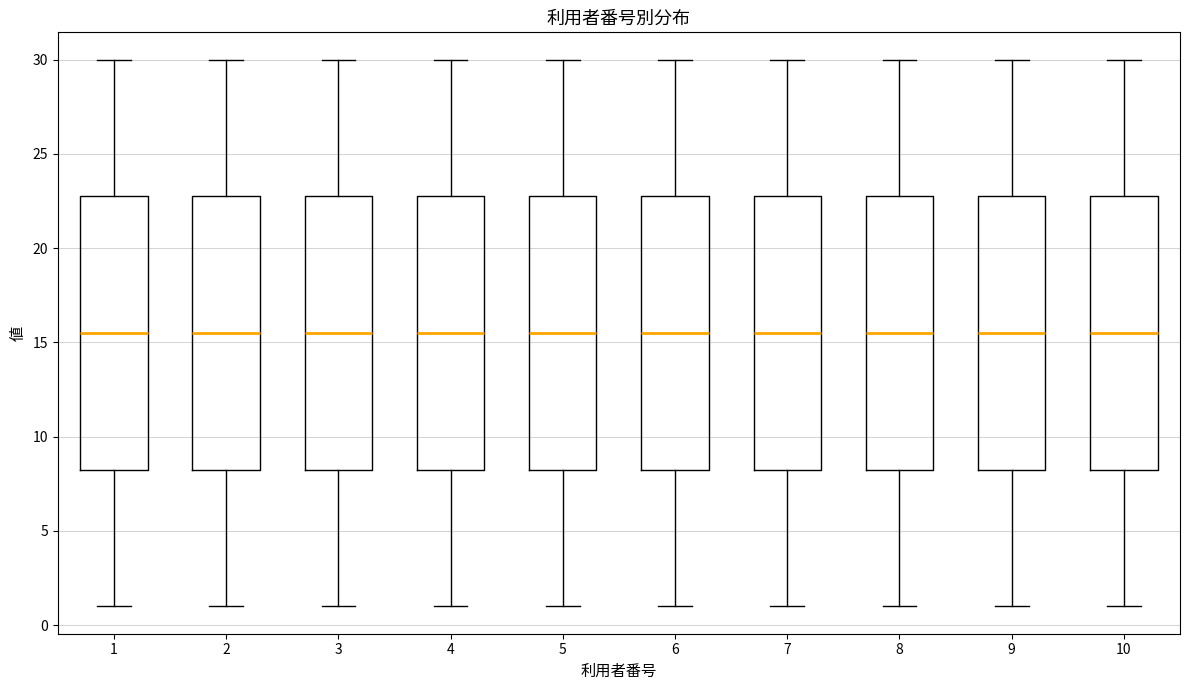

Where does the median line of the box at x = 8 sit on the y-axis? The values are not printed on the chart, so give them approximately, as read against the axis.

15.5